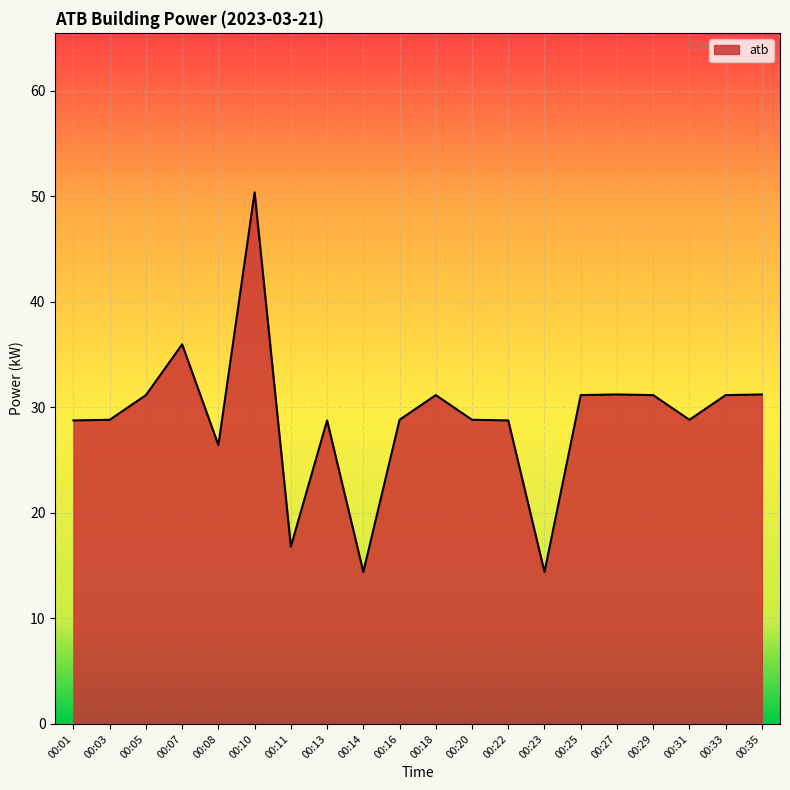

Where does the data first go above 28?

00:01